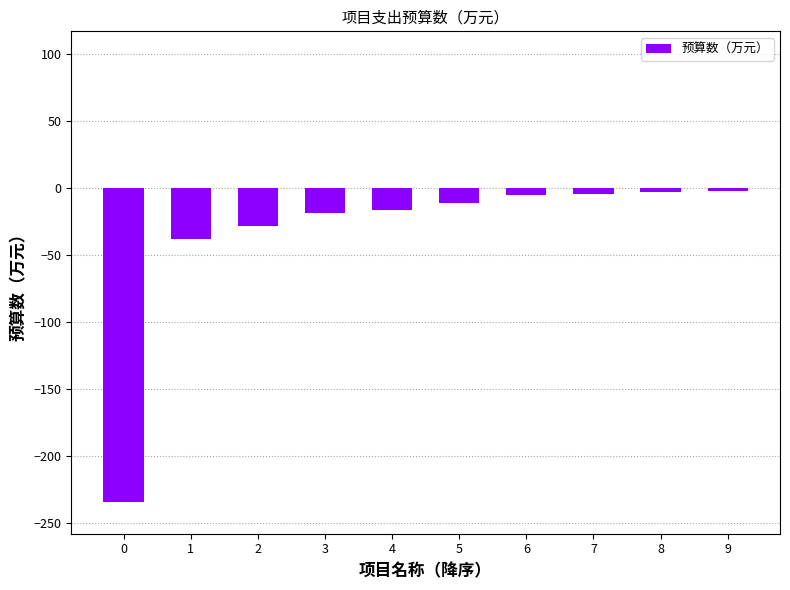

Count the number of data series in this chart.

1